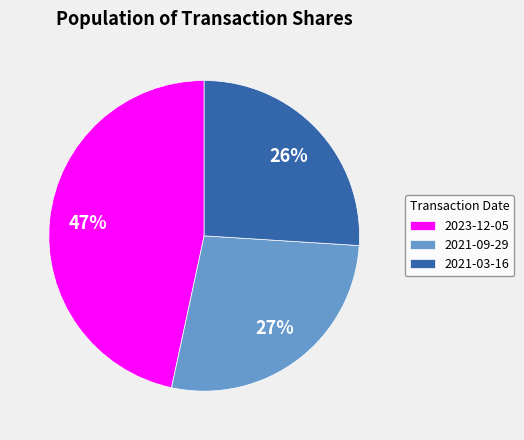

Do 2023-12-05 and 2021-03-16 together represent more than half of the pie?

Yes